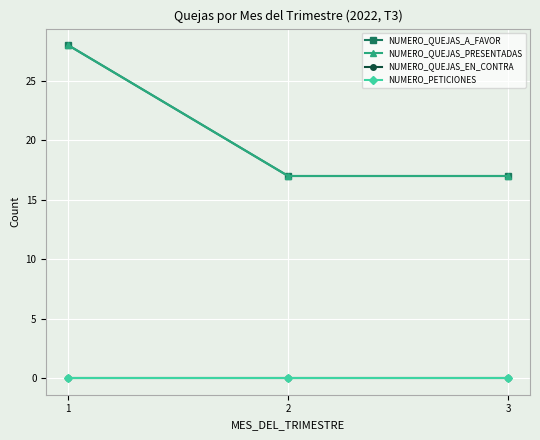

How many lines are shown in the chart?

4